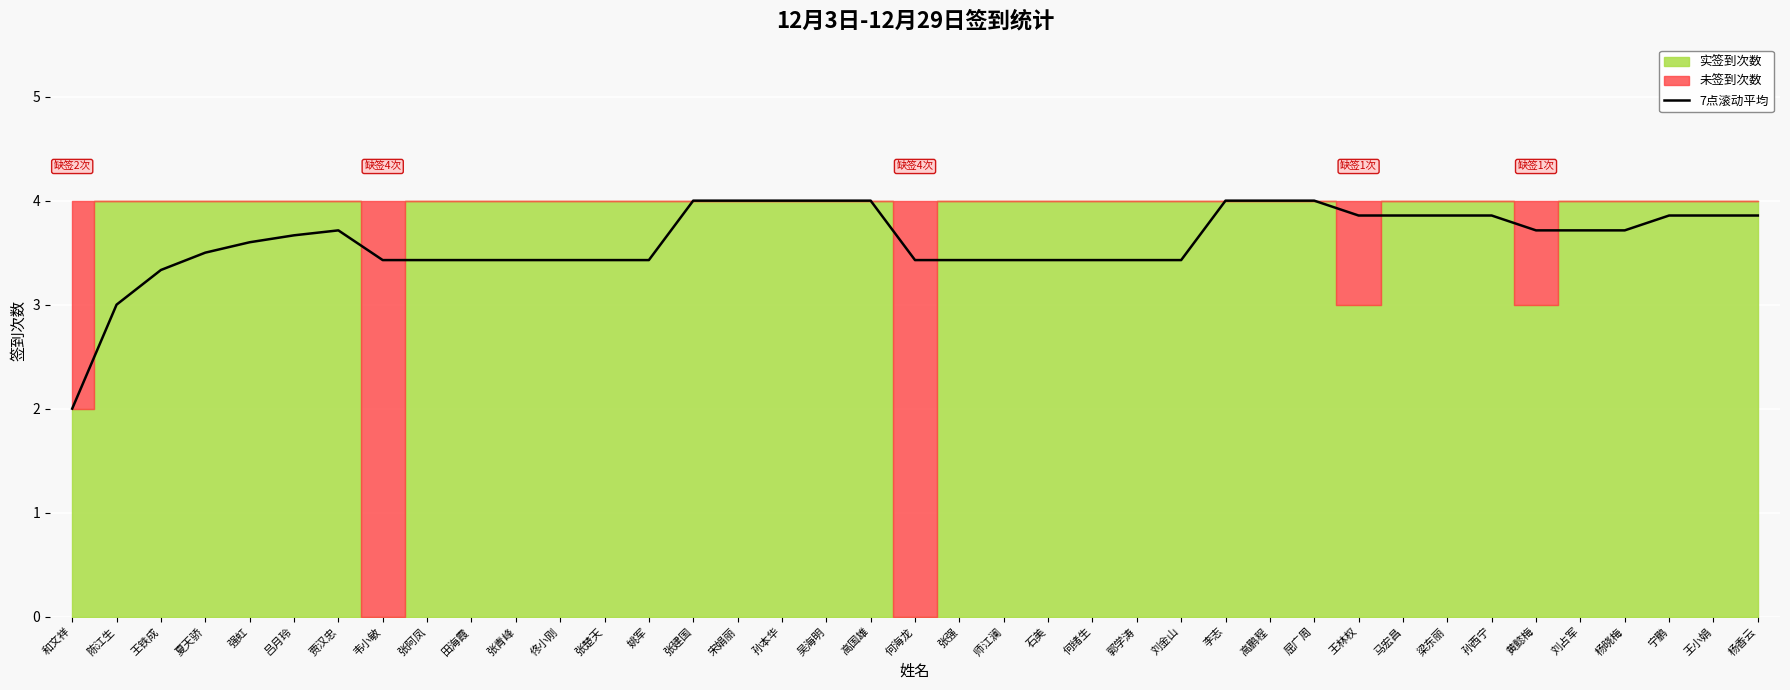

At which label is the value closest to 3?

陈江生